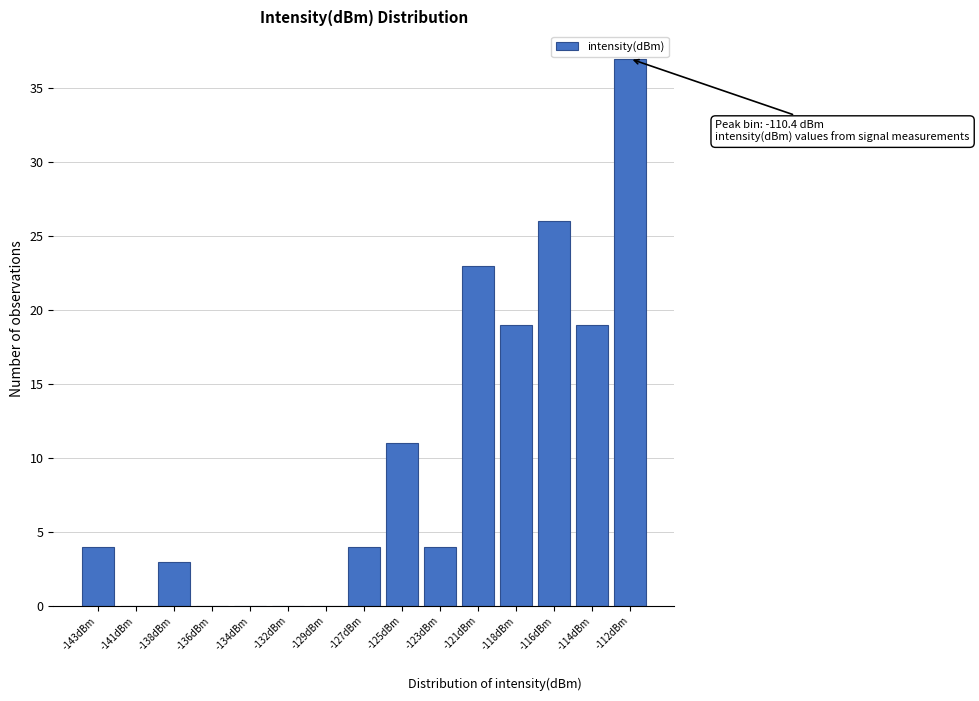

Reading left to right, transcribe all the data shown in this chart.

-143dBm=4	-141dBm=0	-138dBm=3	-136dBm=0	-134dBm=0	-132dBm=0	-129dBm=0	-127dBm=4	-125dBm=11	-123dBm=4	-121dBm=23	-118dBm=19	-116dBm=26	-114dBm=19	-112dBm=37